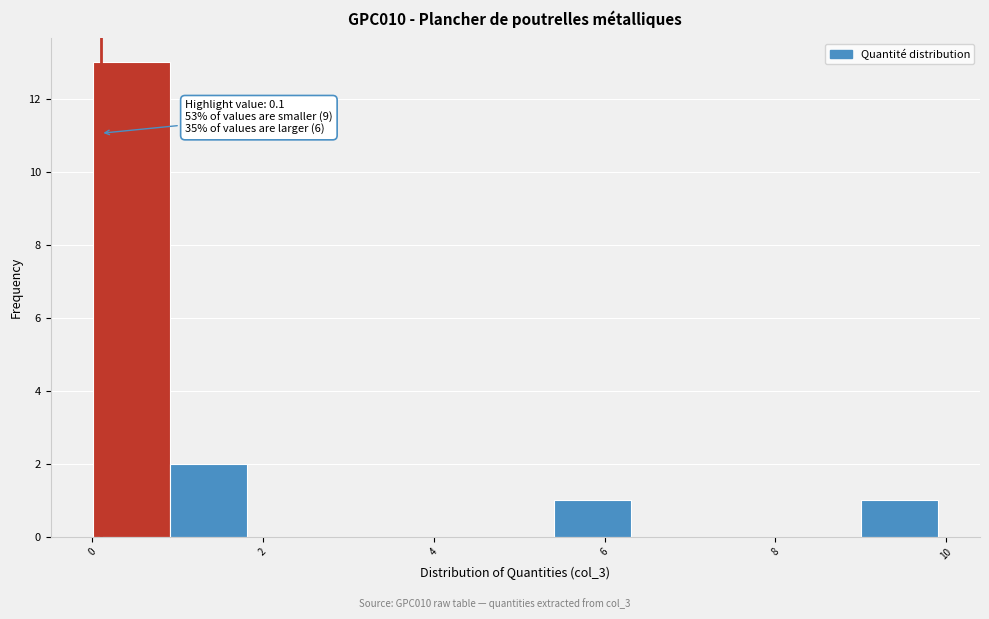

Over which range of the x-axis is the bar tallest?

0.0 to 1.0